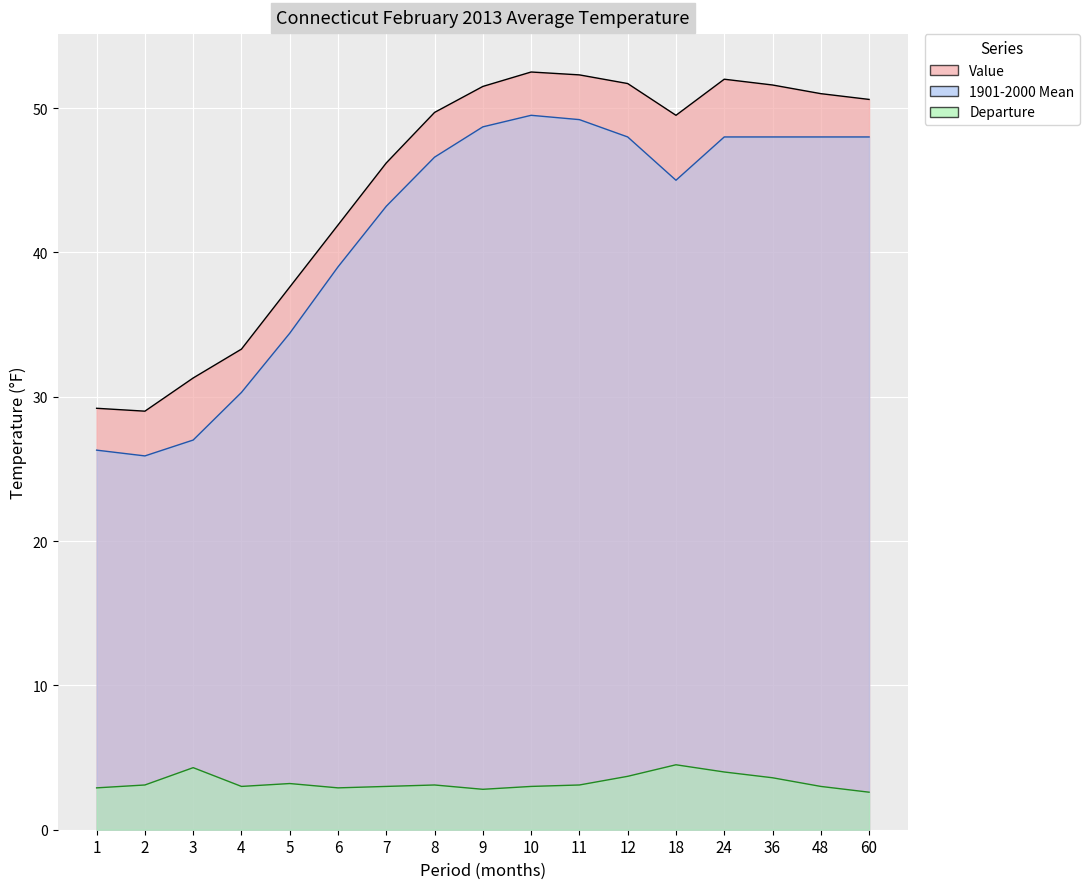

Is it true that Value equals 86.1 at 60?

False